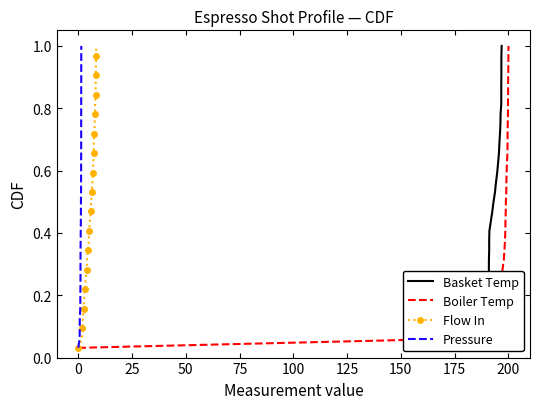

True or false: Flow In has more than 1 points higher than both neighbors.

False